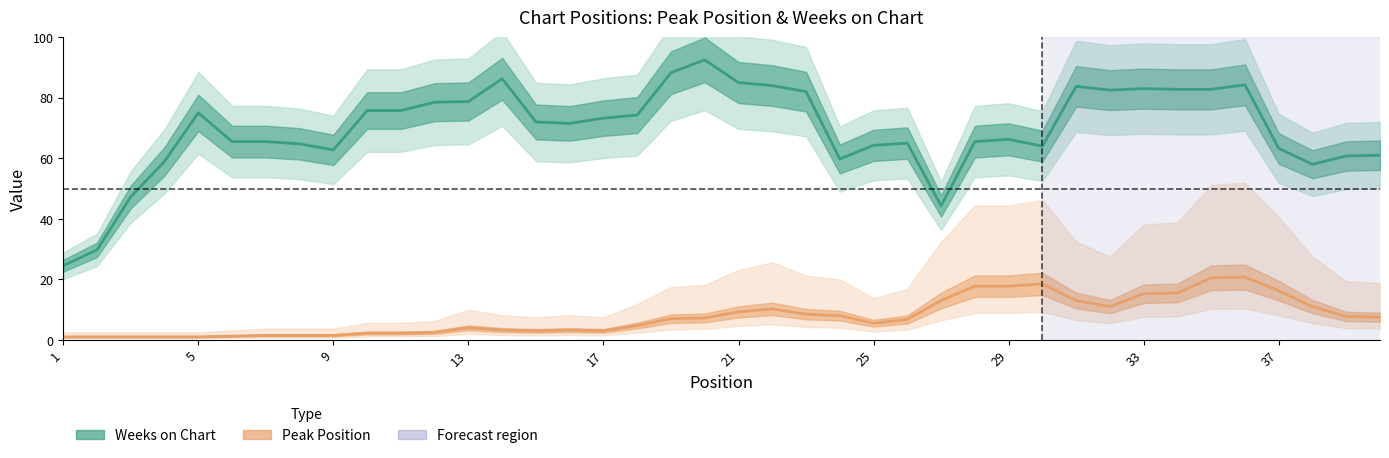

What are all the series names shown in the legend?

Weeks on Chart, Peak Position